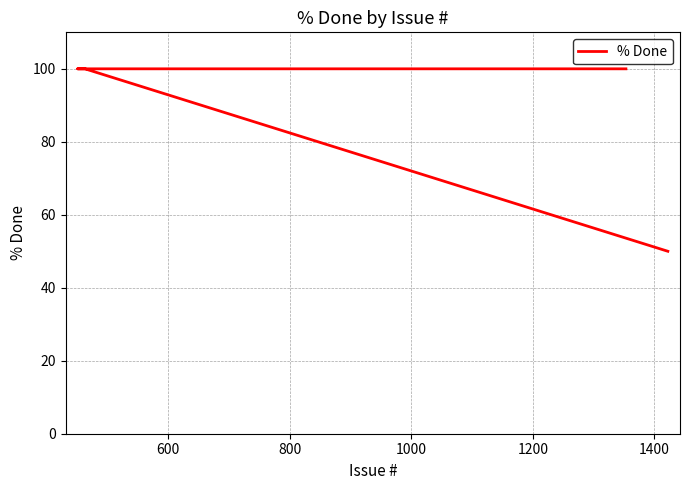

Read the value at 1200, to the nearest 5.

100